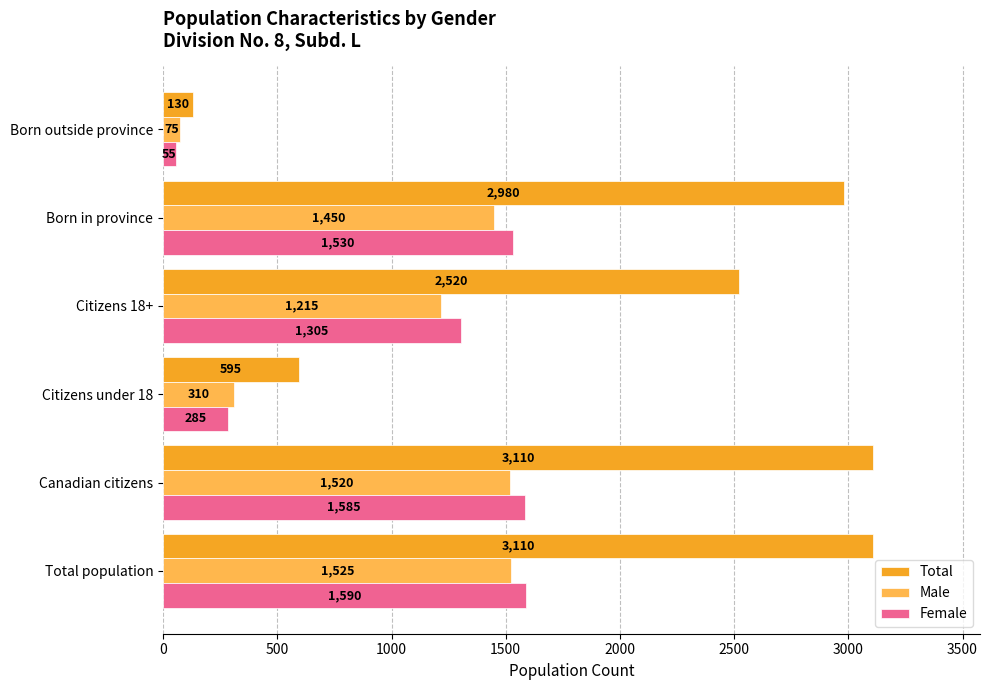

What is the minimum value for Male?

75